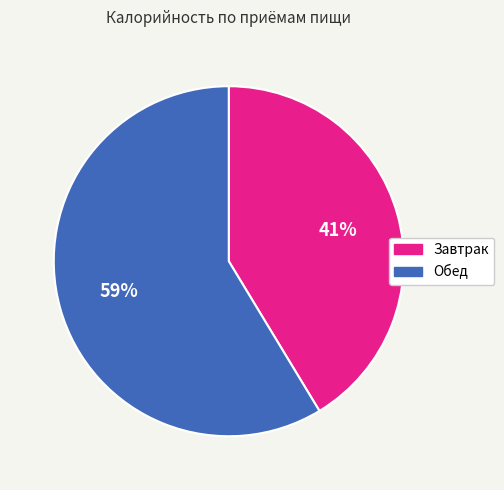

How many segments does this pie chart have?

2